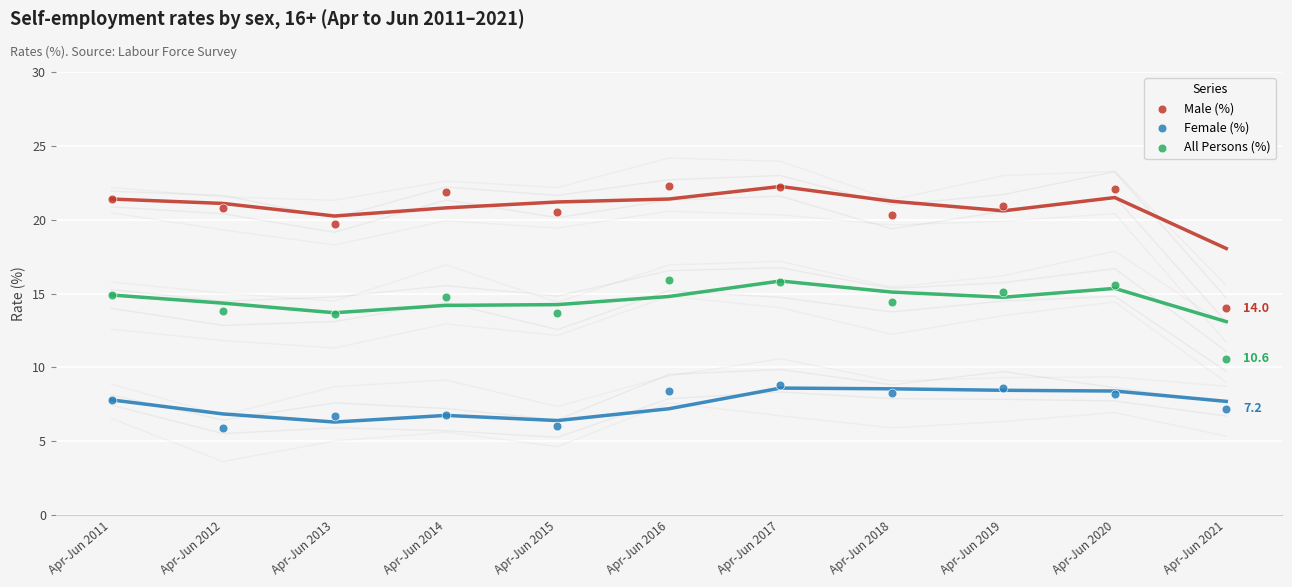

Which series reaches the minimum Y coordinate?

Female (%)